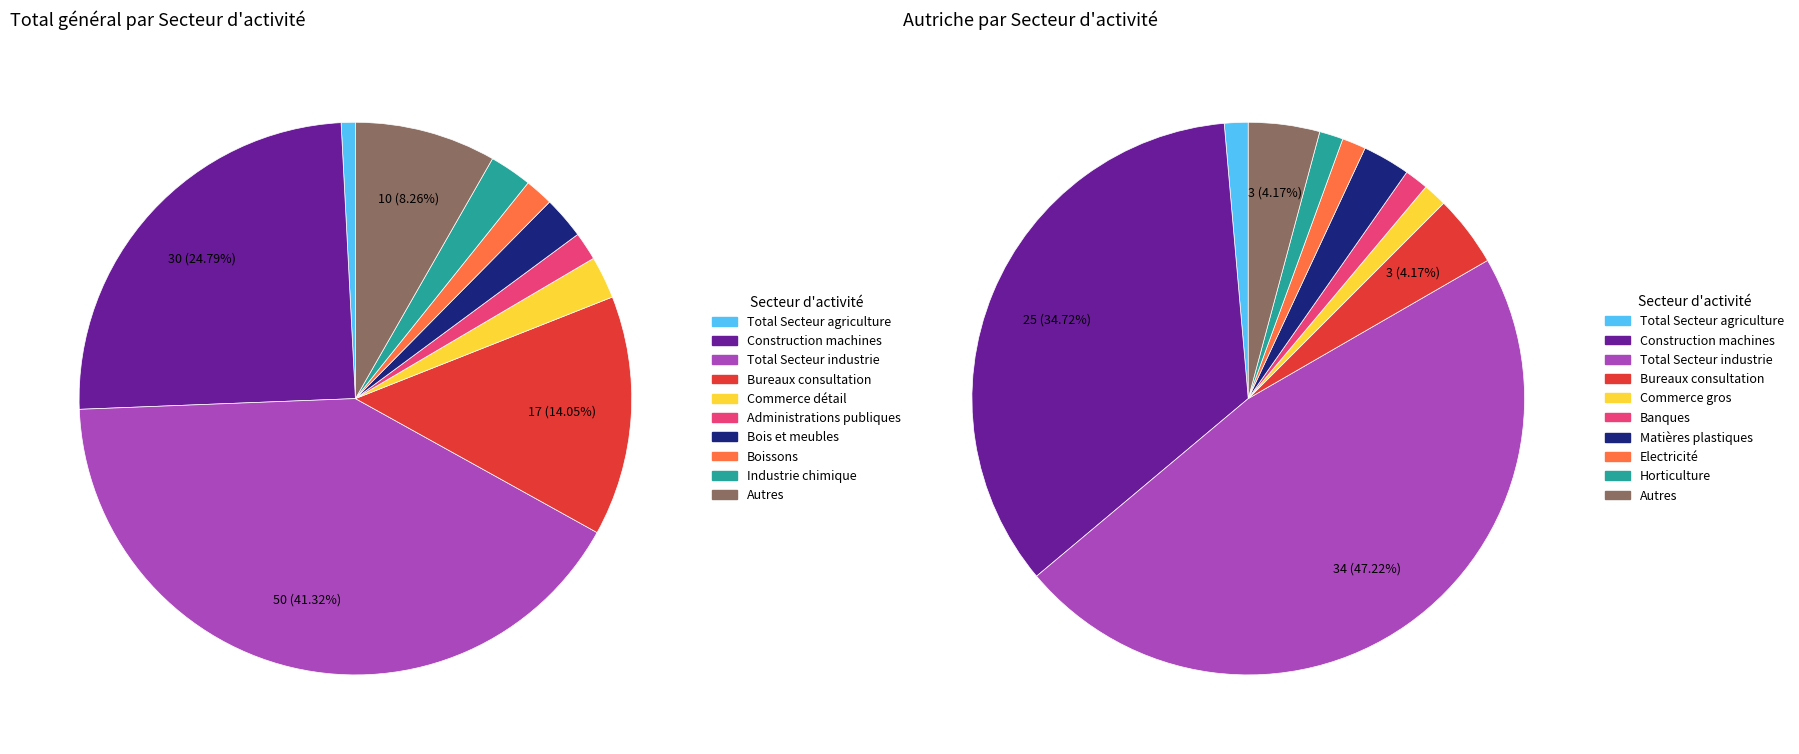

Do Industrie chimique and Bureaux de consultation, informatique together represent more than half of the pie?

No